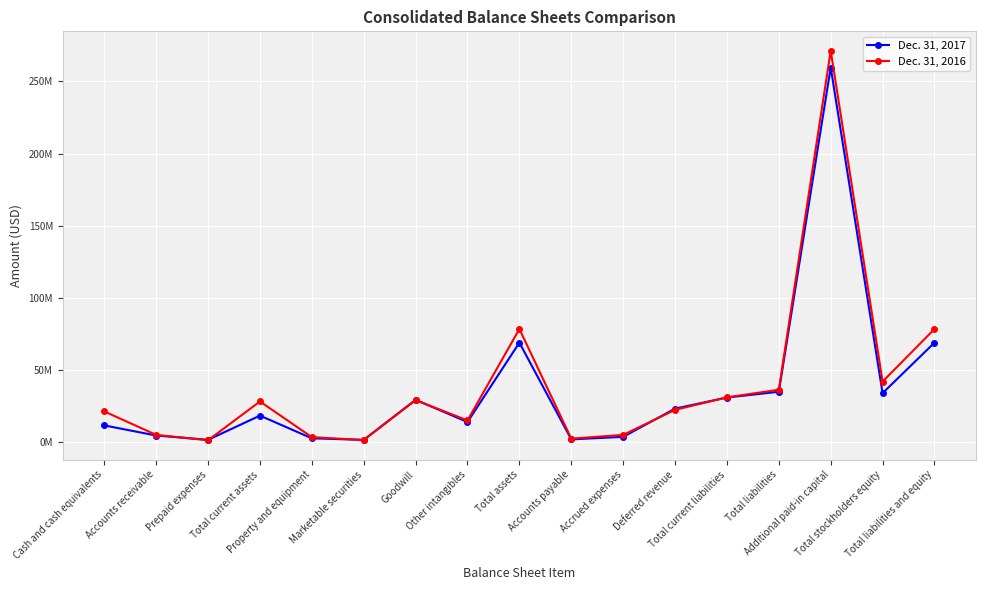

How many values in the Dec. 31, 2017 series exceed 18466314?

8